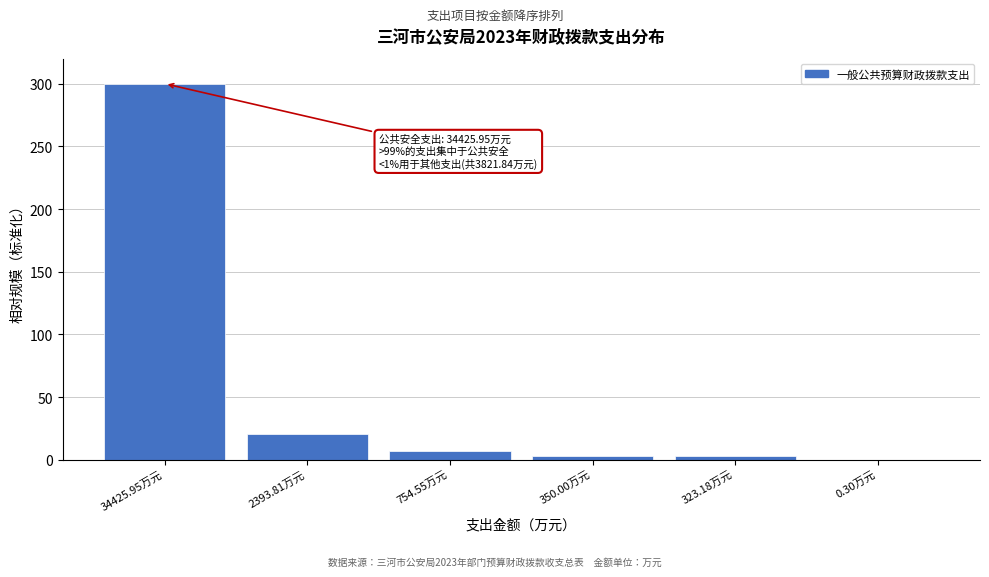

Read the value at 754.55万元.

6.6